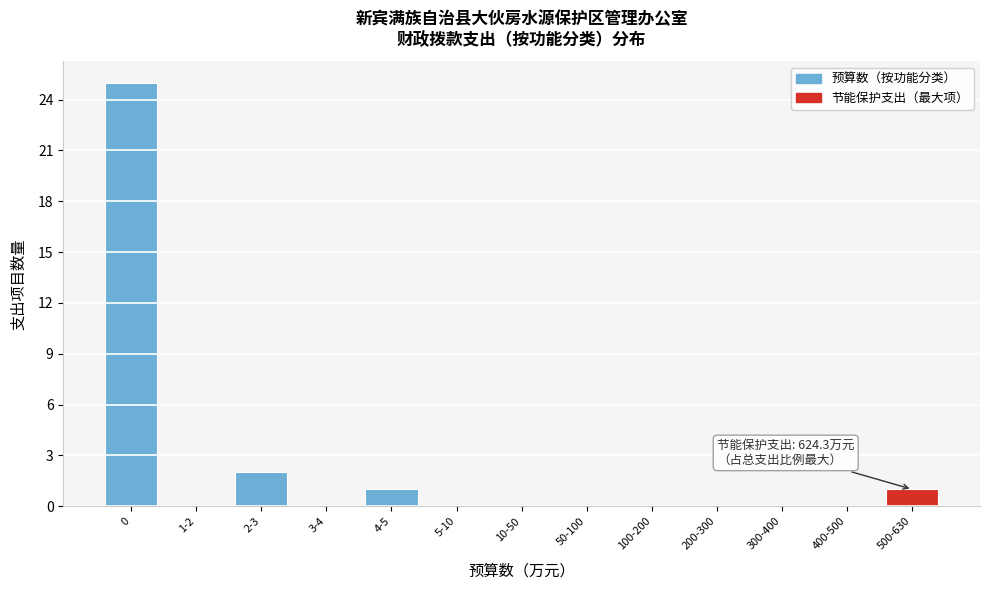

Reading right to left, transcribe all the data shown in this chart.

500-630=1	400-500=0	300-400=0	200-300=0	100-200=0	50-100=0	10-50=0	5-10=0	4-5=1	3-4=0	2-3=2	1-2=0	0=25